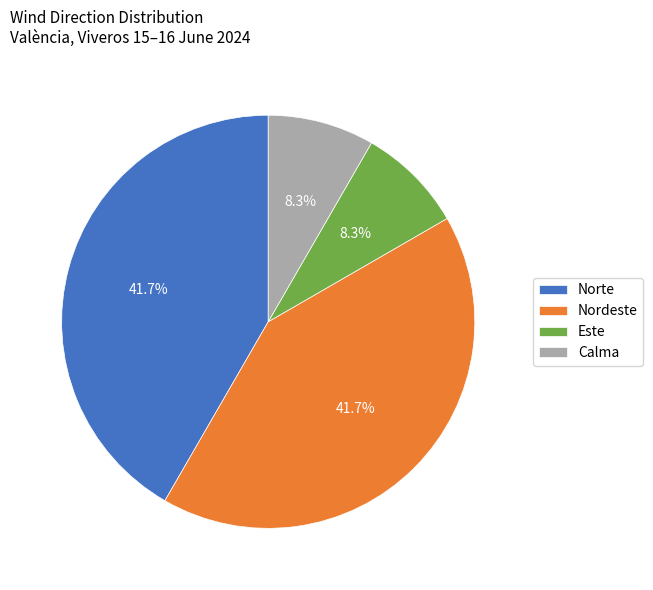

Which has a higher value, Norte or Este?

Norte